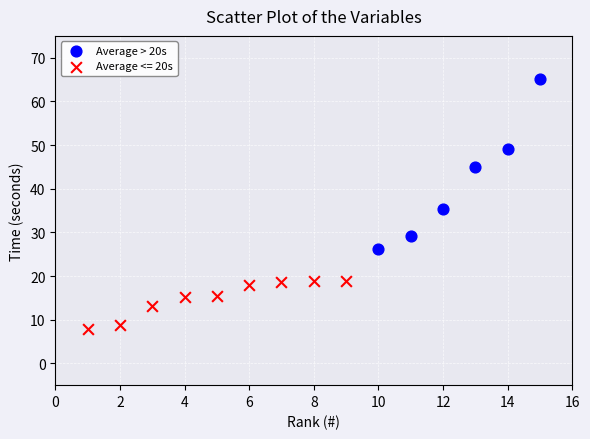

Which series contains the lowest Y value?

Average <= 20s